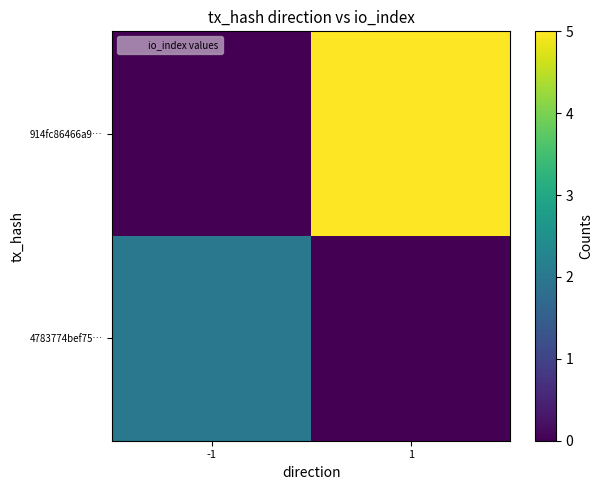

Reading left to right, extract all data points from this chart.

4783774bef75…: -1=2	1=0
914fc86466a9…: -1=0	1=5